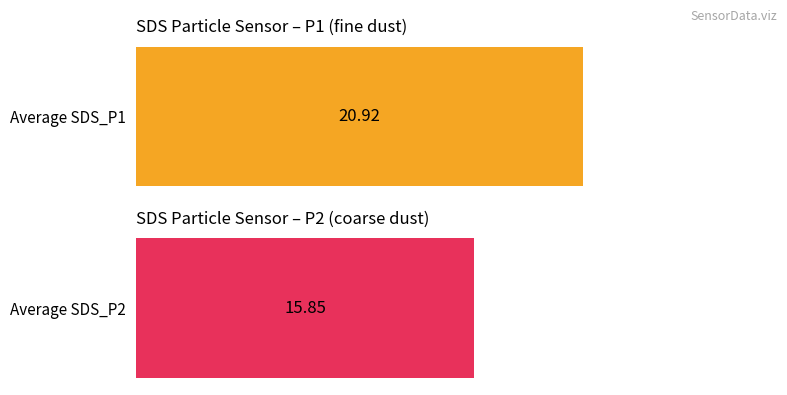

What are all the series names shown in the legend?

SDS_P1, SDS_P2